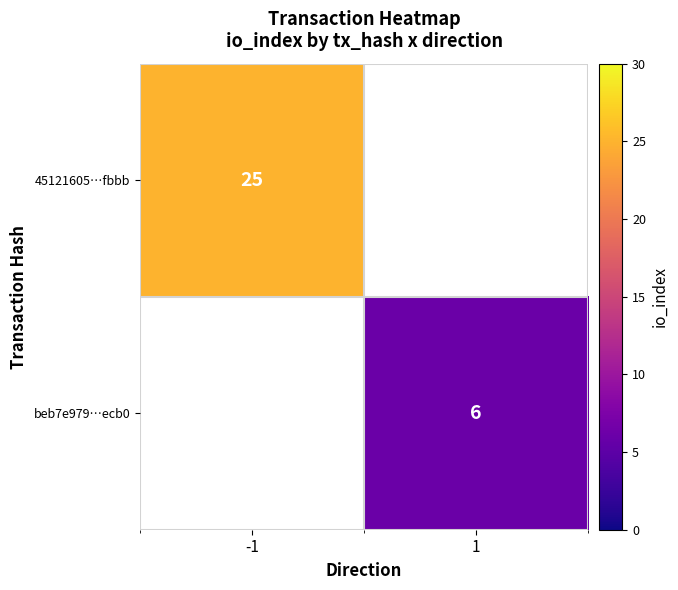

Count the number of categories in the chart.

2